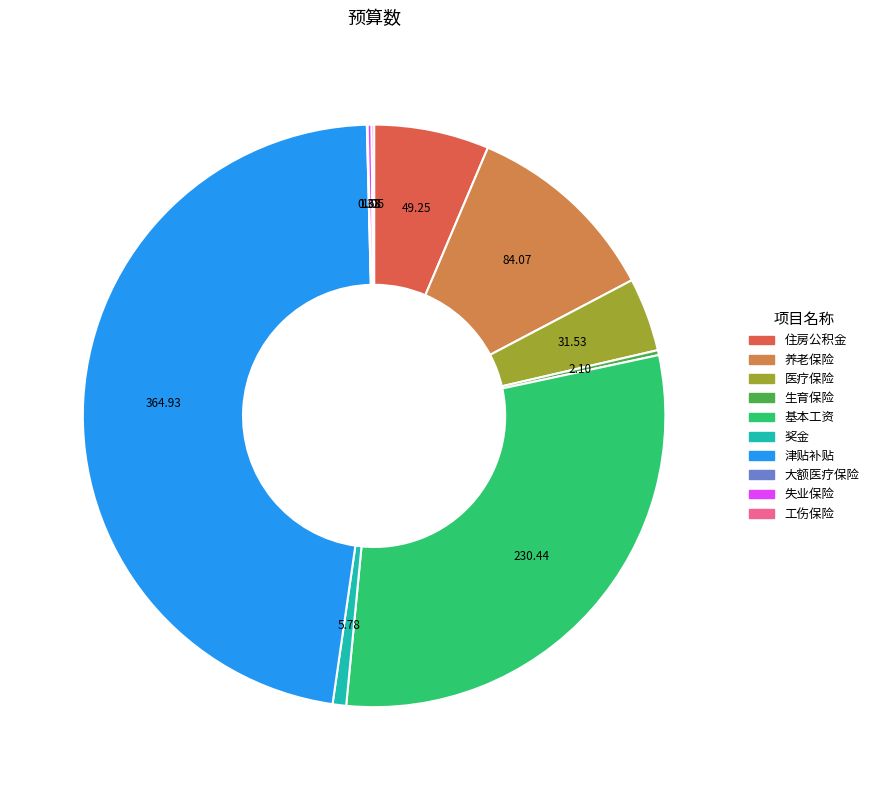

Which slice is the largest?

津贴补贴